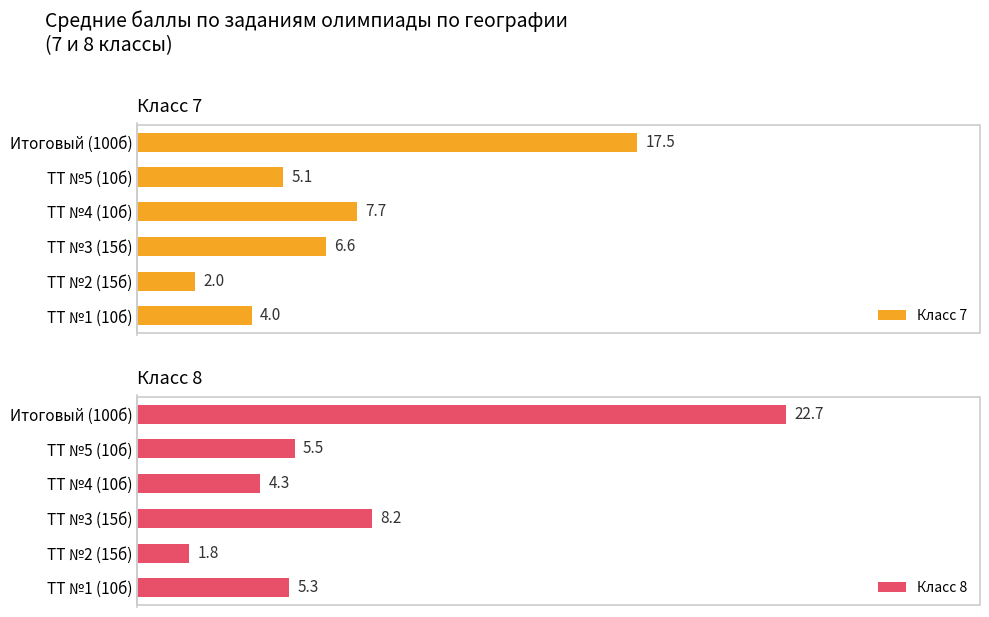

At which label does Класс 7 reach its minimum?

ТТ №2 (15б)